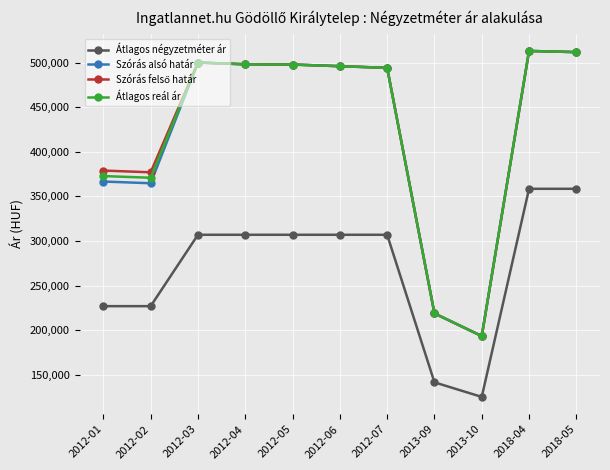

True or false: Átlagos reál ár has more than 0 interior local peaks.

True